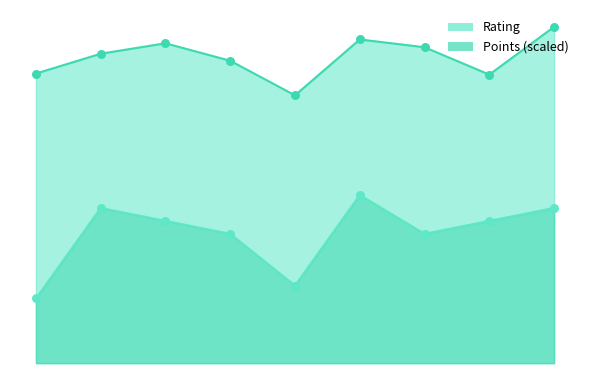

Which series reaches the minimum Y coordinate?

Points